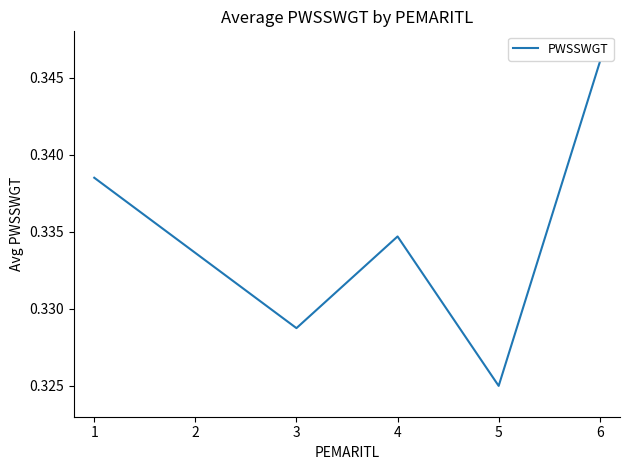

Count the values in the range 0 to 1.

5